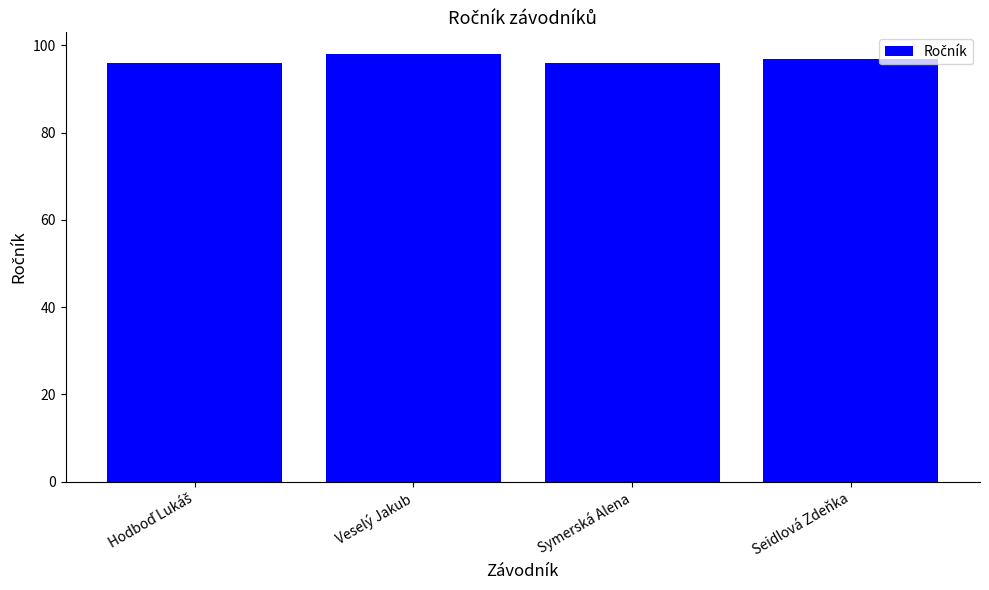

What is the smallest value displayed?

96